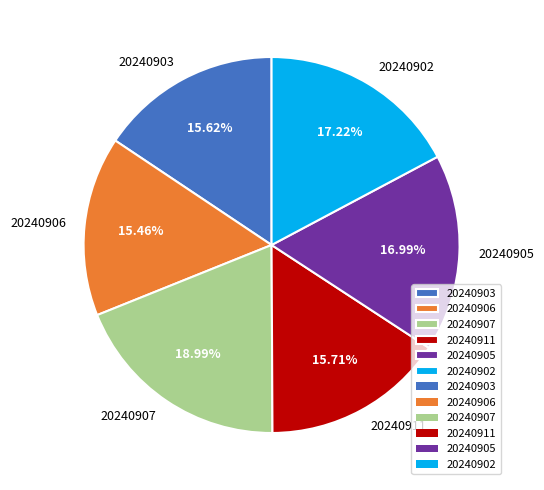

Approximately how many times larger is the value at 20240907 compared to 20240905?

1.1